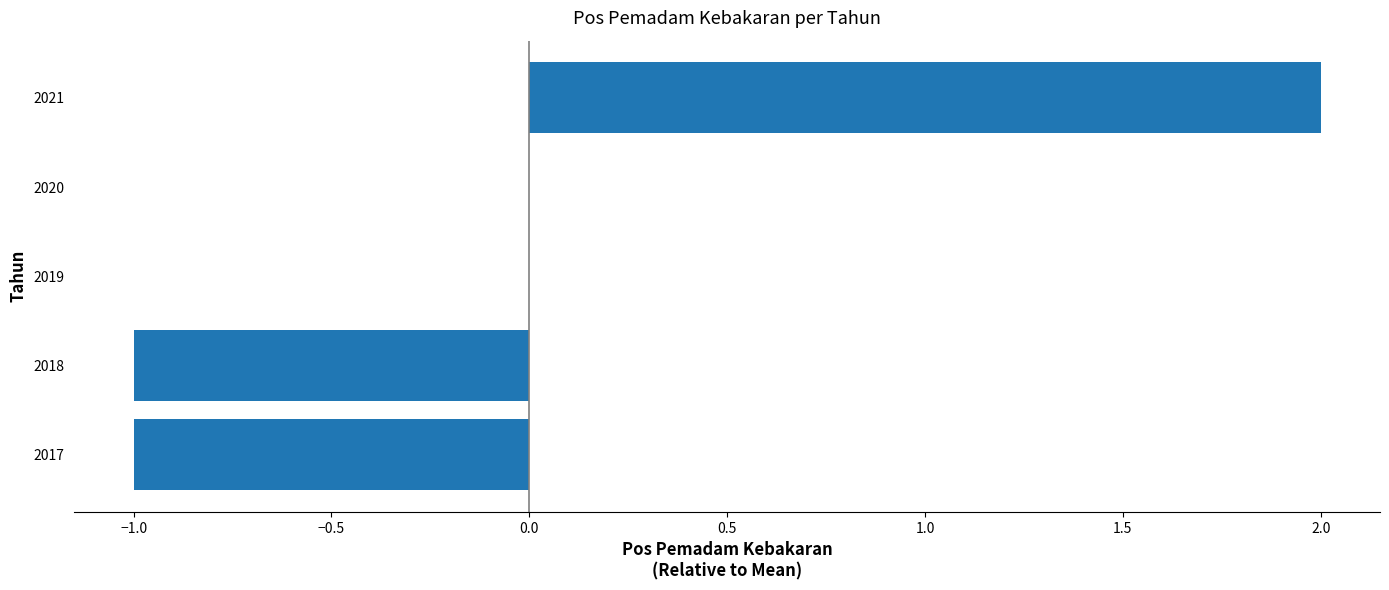

The value at 2017 is -1. True or false?

True